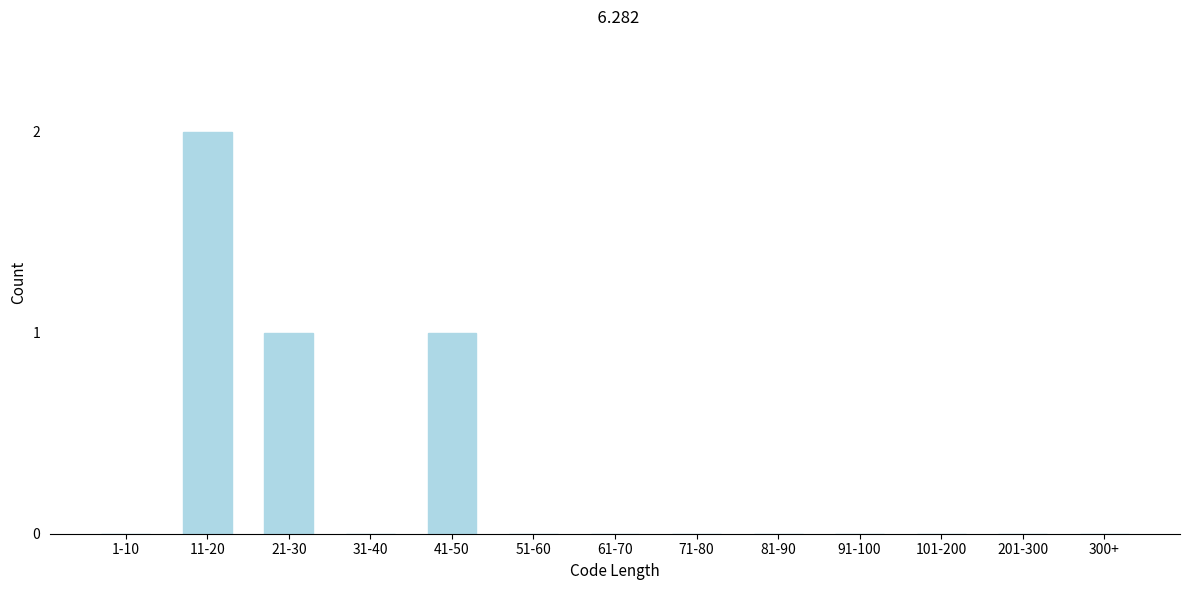

Reading right to left, extract all data points from this chart.

300+=0	201-300=0	101-200=0	91-100=0	81-90=0	71-80=0	61-70=0	51-60=0	41-50=1	31-40=0	21-30=1	11-20=2	1-10=0